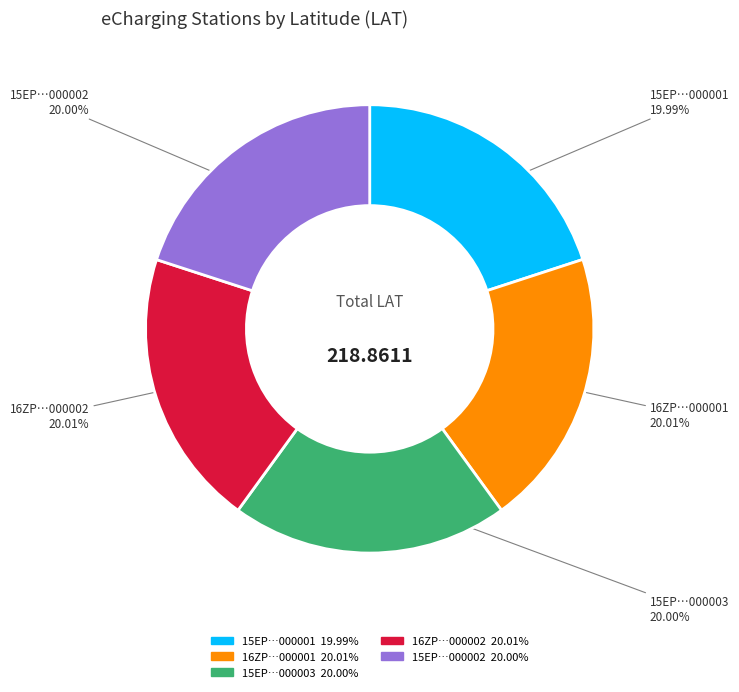

How many segments does this pie chart have?

5